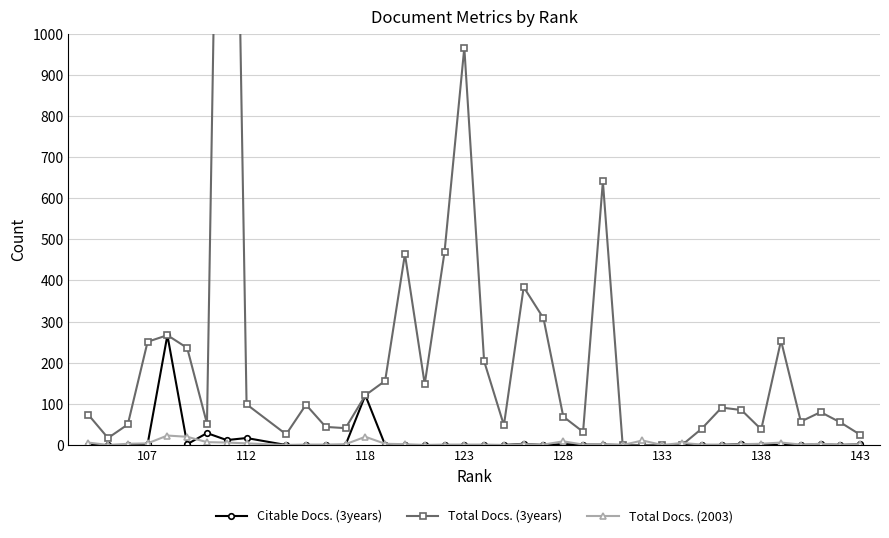

Is it true that Citable Docs. (3years) equals -143 at 29?

False